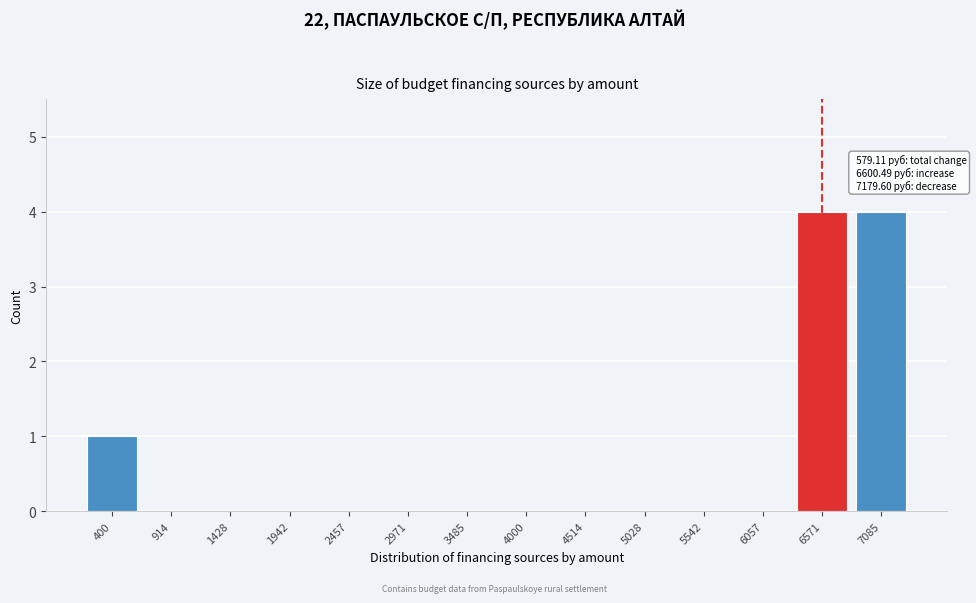

Reading left to right, transcribe all the data shown in this chart.

400=1	914=0	1428=0	1942=0	2457=0	2971=0	3485=0	4000=0	4514=0	5028=0	5542=0	6057=0	6571=4	7085=4